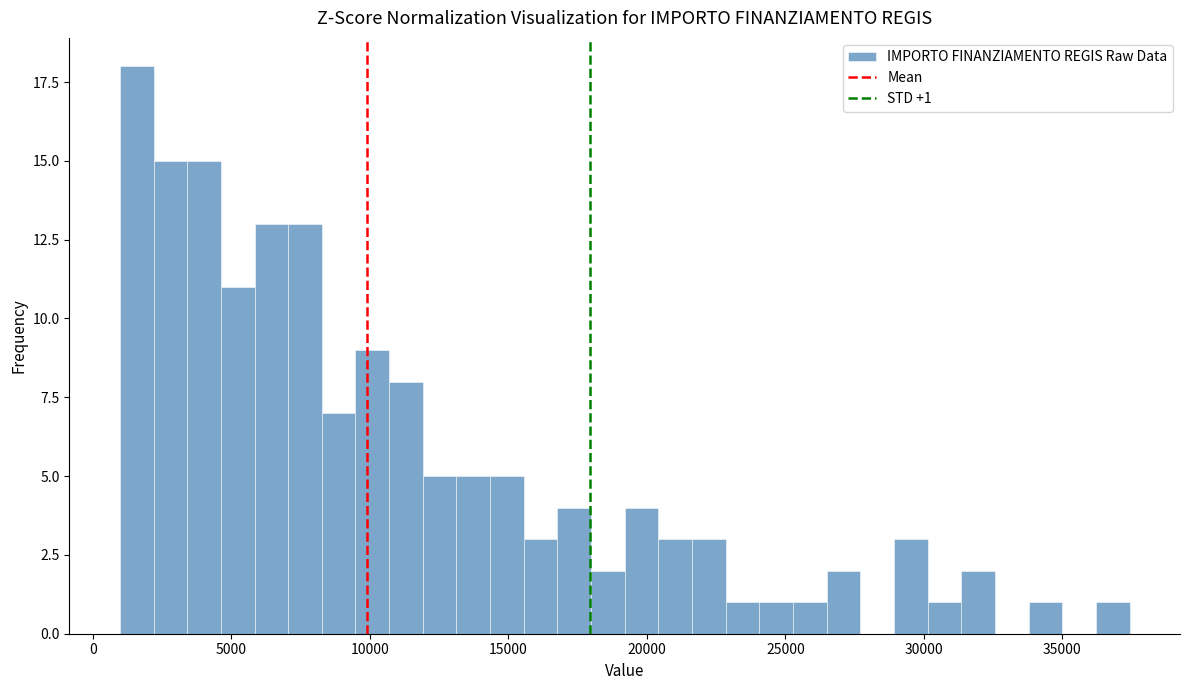

Around what value on the x-axis is the tallest bar? Give the approximate position of its centre, as read against the axis.

1500